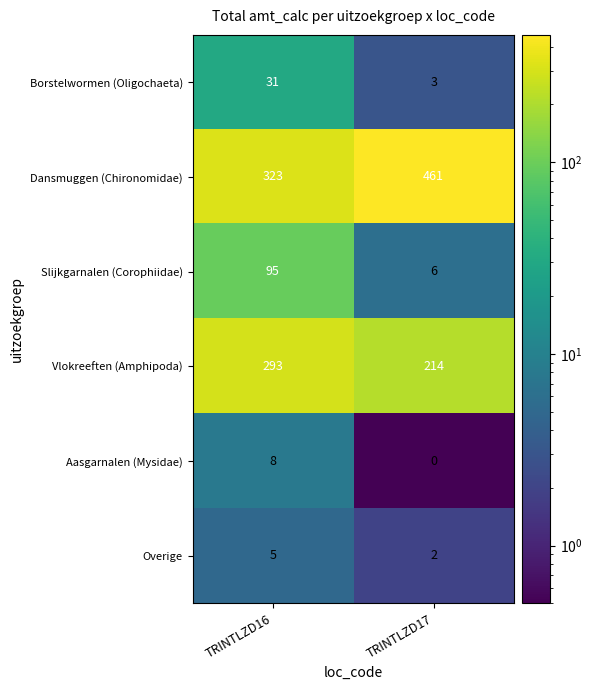

Count the number of categories in the chart.

2